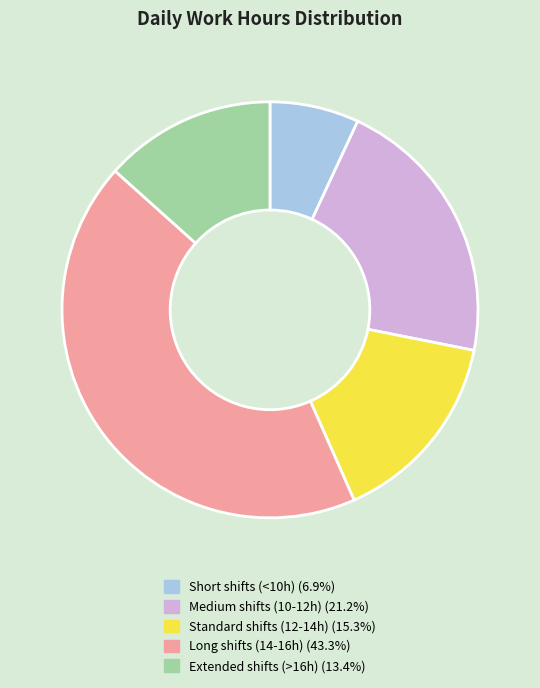

Is there a majority slice in this chart?

No